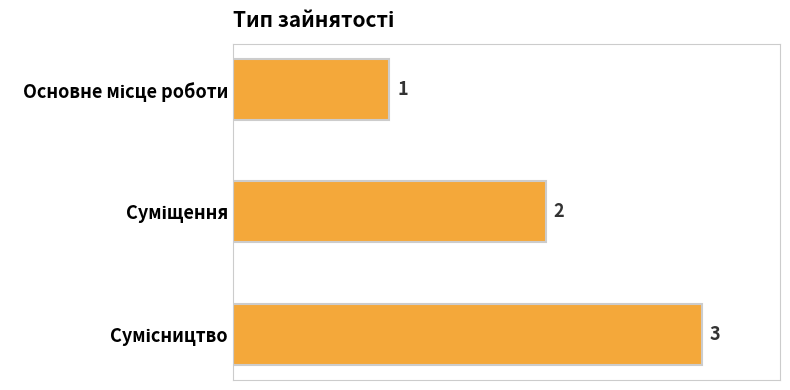

What is the sum of all values?

6